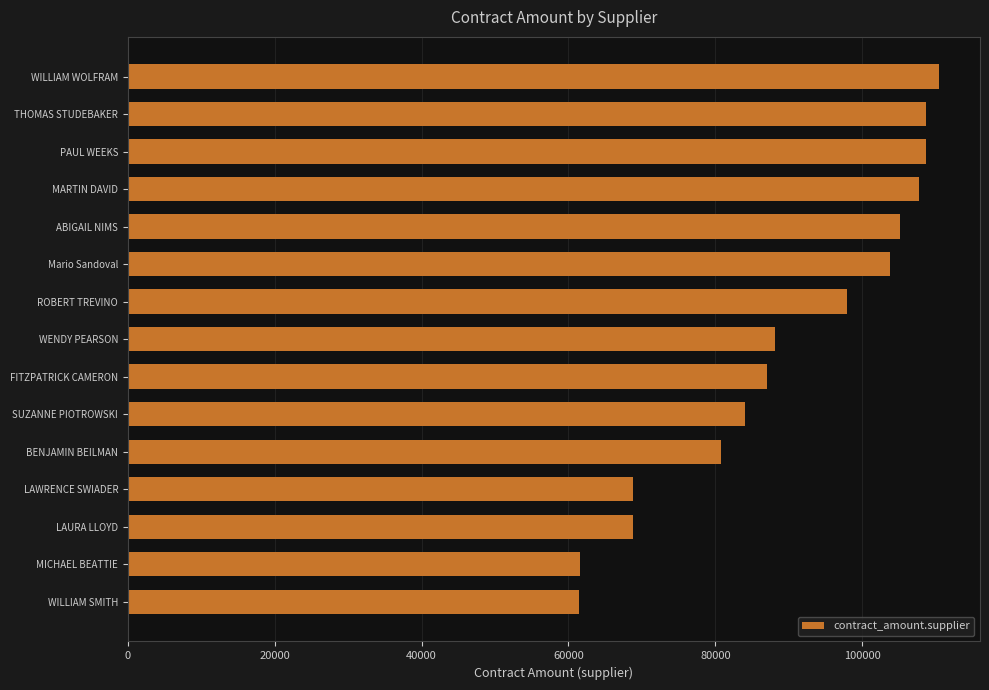

What is the value of the 7th bar from the top?

98000.0